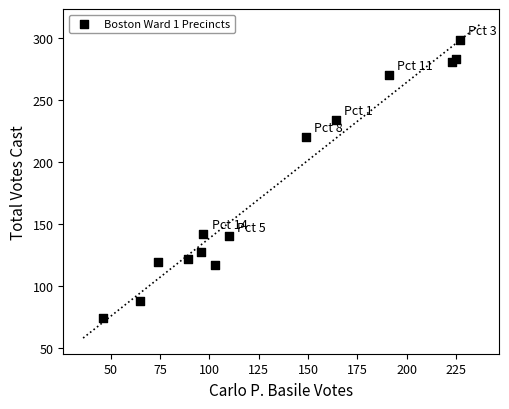

What Y value in the scatter plot is closest to 186?

220